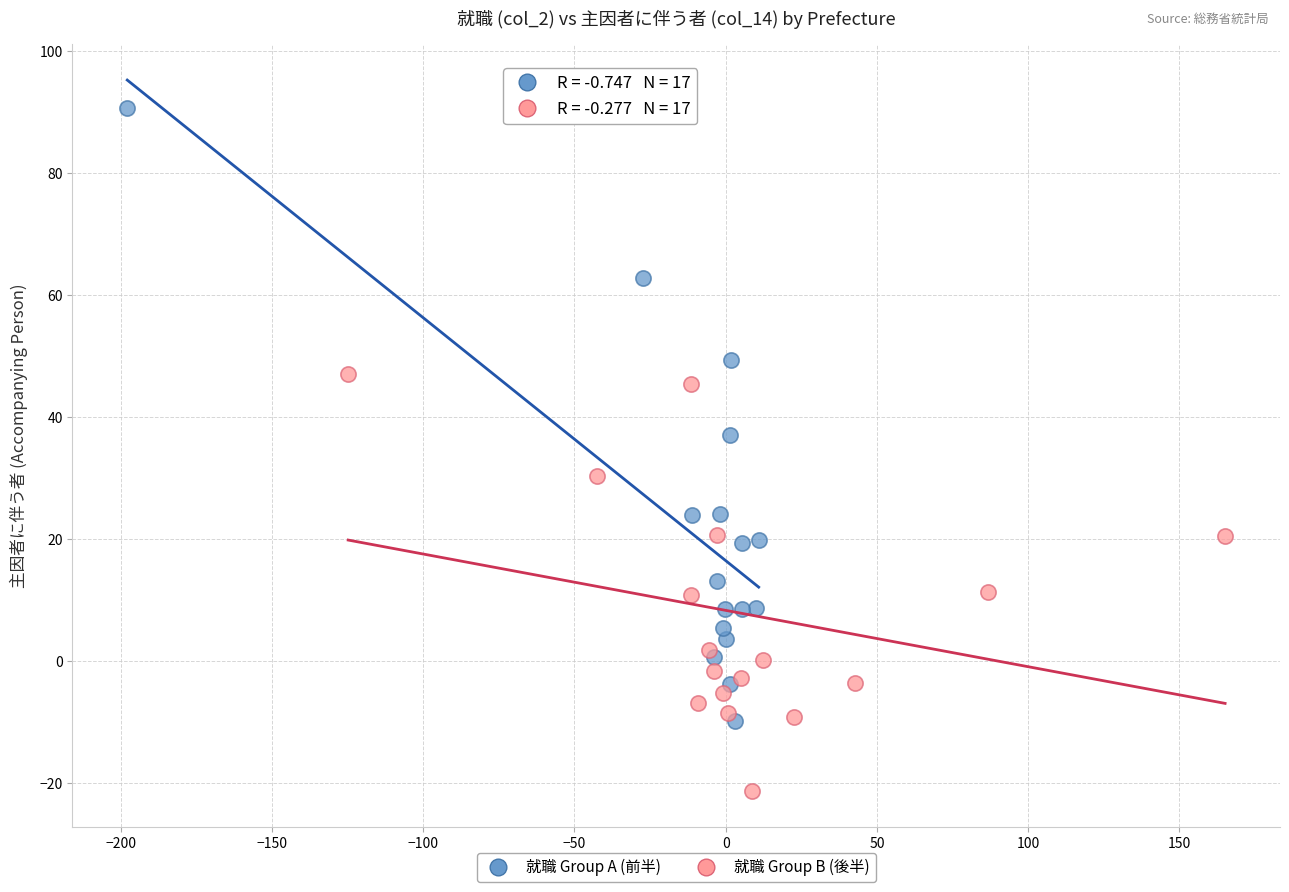

Which series has the largest Y range (max minus min)?

就職 Group A (前半)